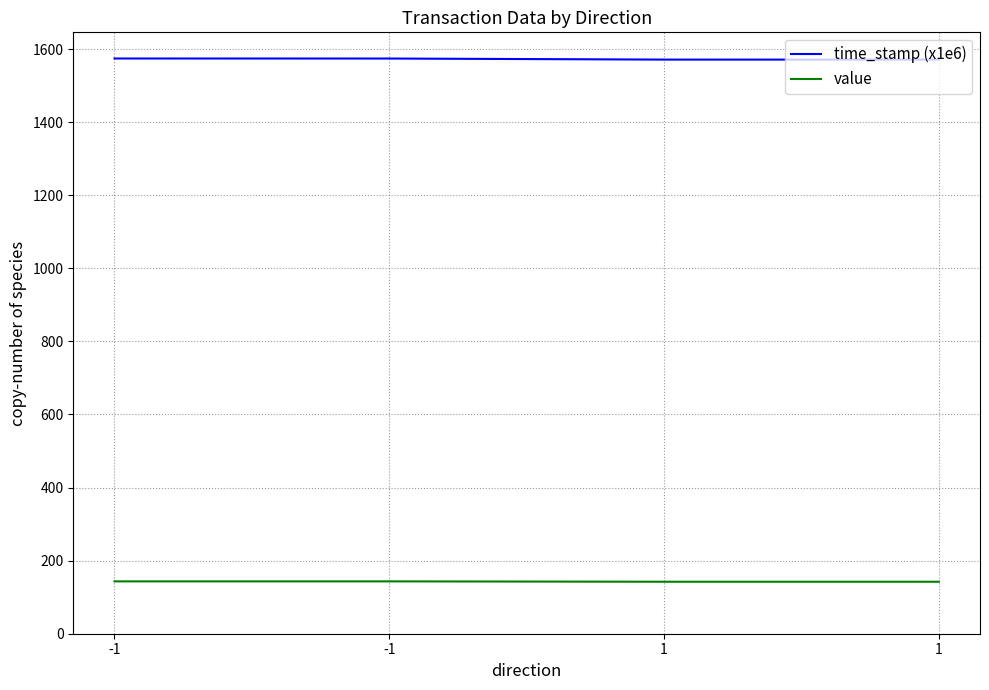

True or false: value and time_stamp (x1e6) intersect in this chart.

False